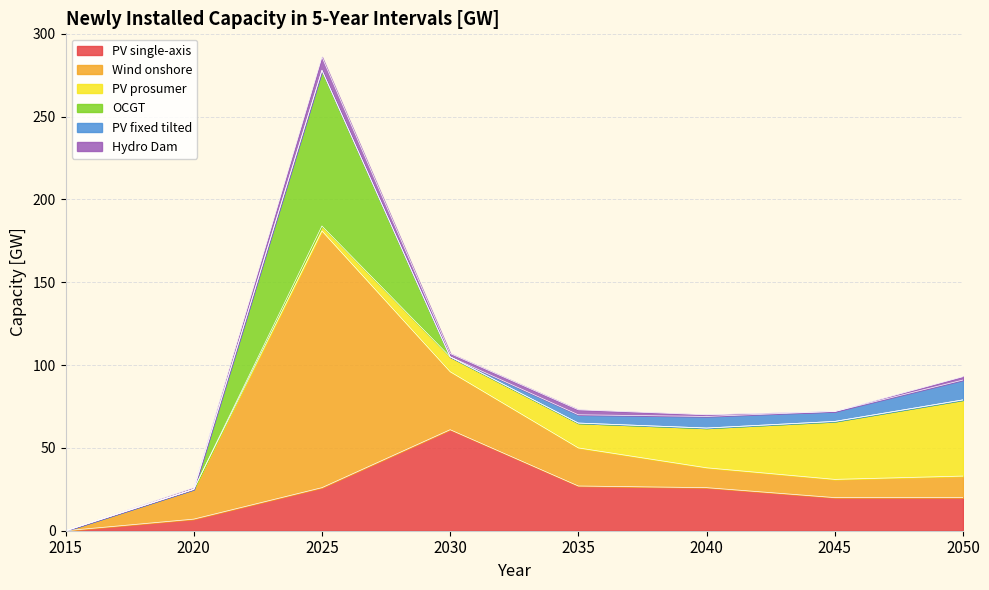

What value does the PV single-axis series have at 2050, to the nearest 5?

20